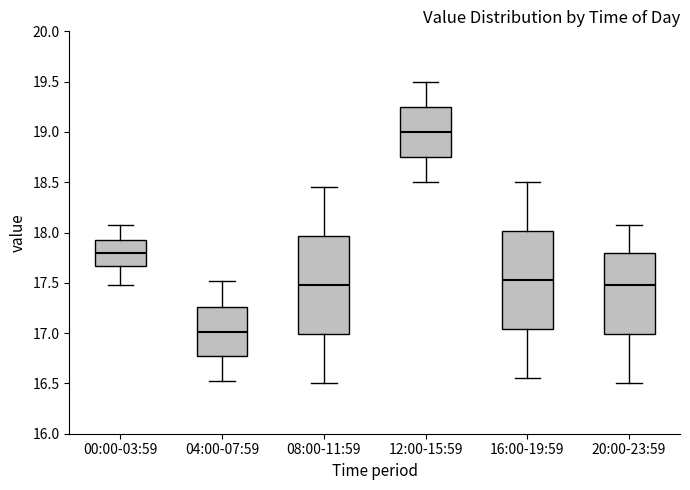

Reading left to right, read every box against the y-axis: the position of its median line, the range the box covers, and the ends of its whiskers. The values are not printed on the chart, so give them approximately, as read against the axis.

00:00-03:59: median 17.80, box 17.65 to 17.90, whiskers 17.50 to 18.05
04:00-07:59: median 17.00, box 16.75 to 17.25, whiskers 16.50 to 17.50
08:00-11:59: median 17.50, box 17.00 to 17.95, whiskers 16.50 to 18.45
12:00-15:59: median 19.00, box 18.75 to 19.25, whiskers 18.50 to 19.50
16:00-19:59: median 17.55, box 17.05 to 18.00, whiskers 16.55 to 18.50
20:00-23:59: median 17.50, box 17.00 to 17.80, whiskers 16.50 to 18.05